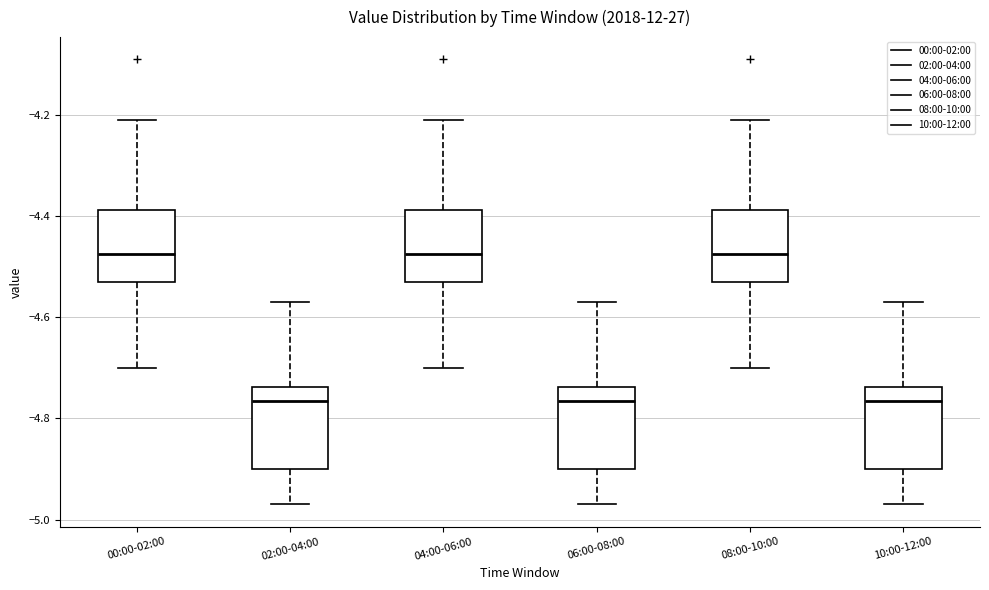

Reading left to right, read every box against the y-axis: the position of its median line, the range the box covers, and the ends of its whiskers. The values are not printed on the chart, so give them approximately, as read against the axis.

00:00-02:00: median -4.48, box -4.52 to -4.38, whiskers -4.70 to -4.20
02:00-04:00: median -4.76, box -4.90 to -4.74, whiskers -4.96 to -4.56
04:00-06:00: median -4.48, box -4.52 to -4.38, whiskers -4.70 to -4.20
06:00-08:00: median -4.76, box -4.90 to -4.74, whiskers -4.96 to -4.56
08:00-10:00: median -4.48, box -4.52 to -4.38, whiskers -4.70 to -4.20
10:00-12:00: median -4.76, box -4.90 to -4.74, whiskers -4.96 to -4.56